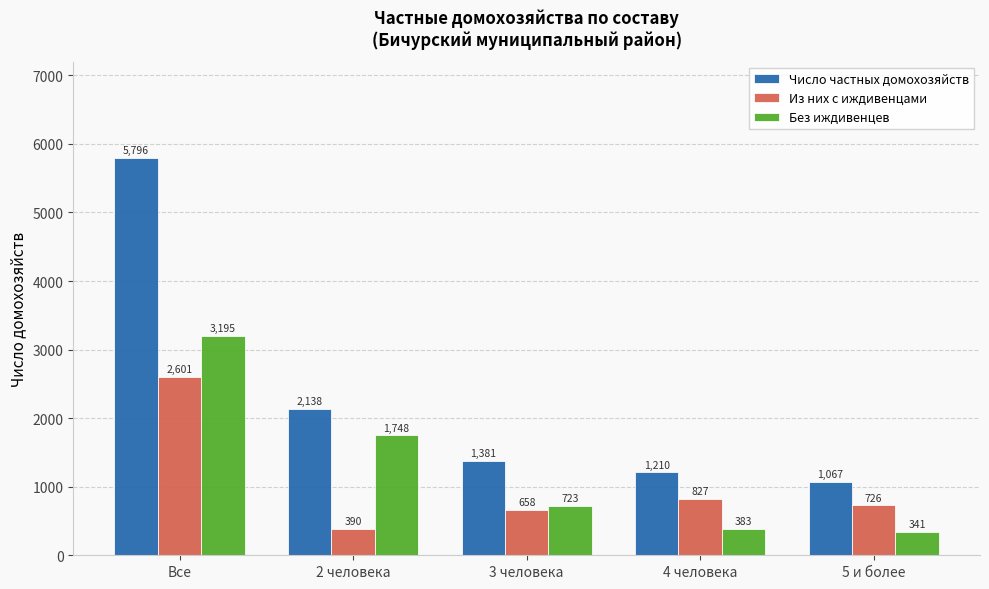

Reading right to left, what are all the values shown in this chart?

Число частных домохозяйств: 1067	1210	1381	2138	5796
Из них с иждивенцами: 726	827	658	390	2601
Без иждивенцев: 341	383	723	1748	3195